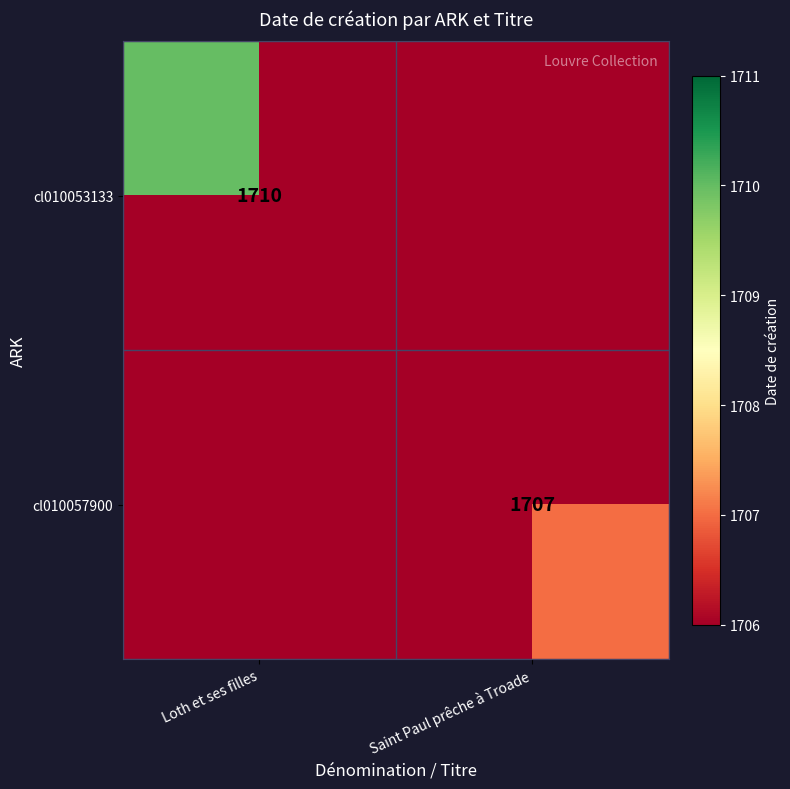

Which label corresponds to the smallest value in the chart?

Saint Paul prêche à Troade